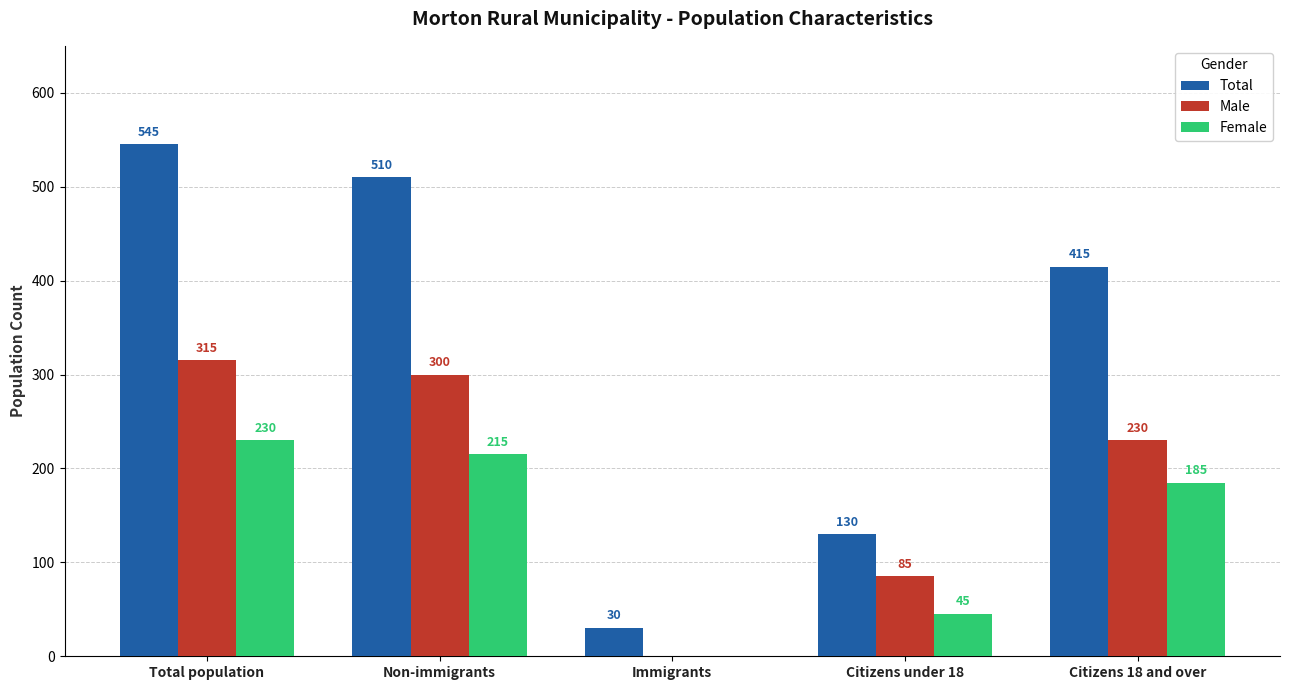

Are the bars horizontal?

No